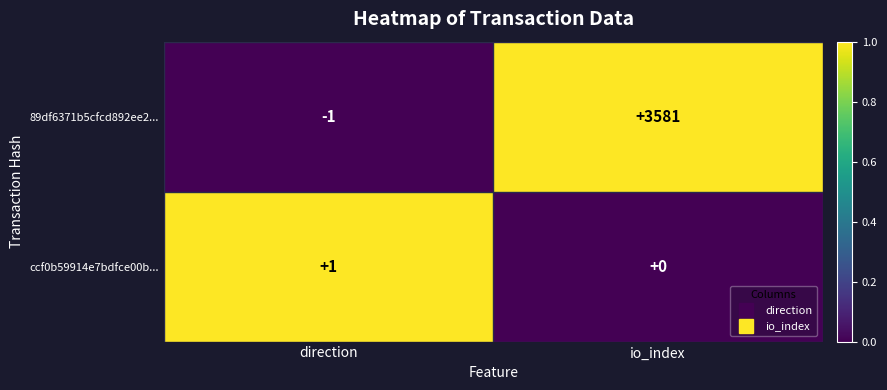

What is the average value of the 89df6371b5cfcd892ee2... series?

1790